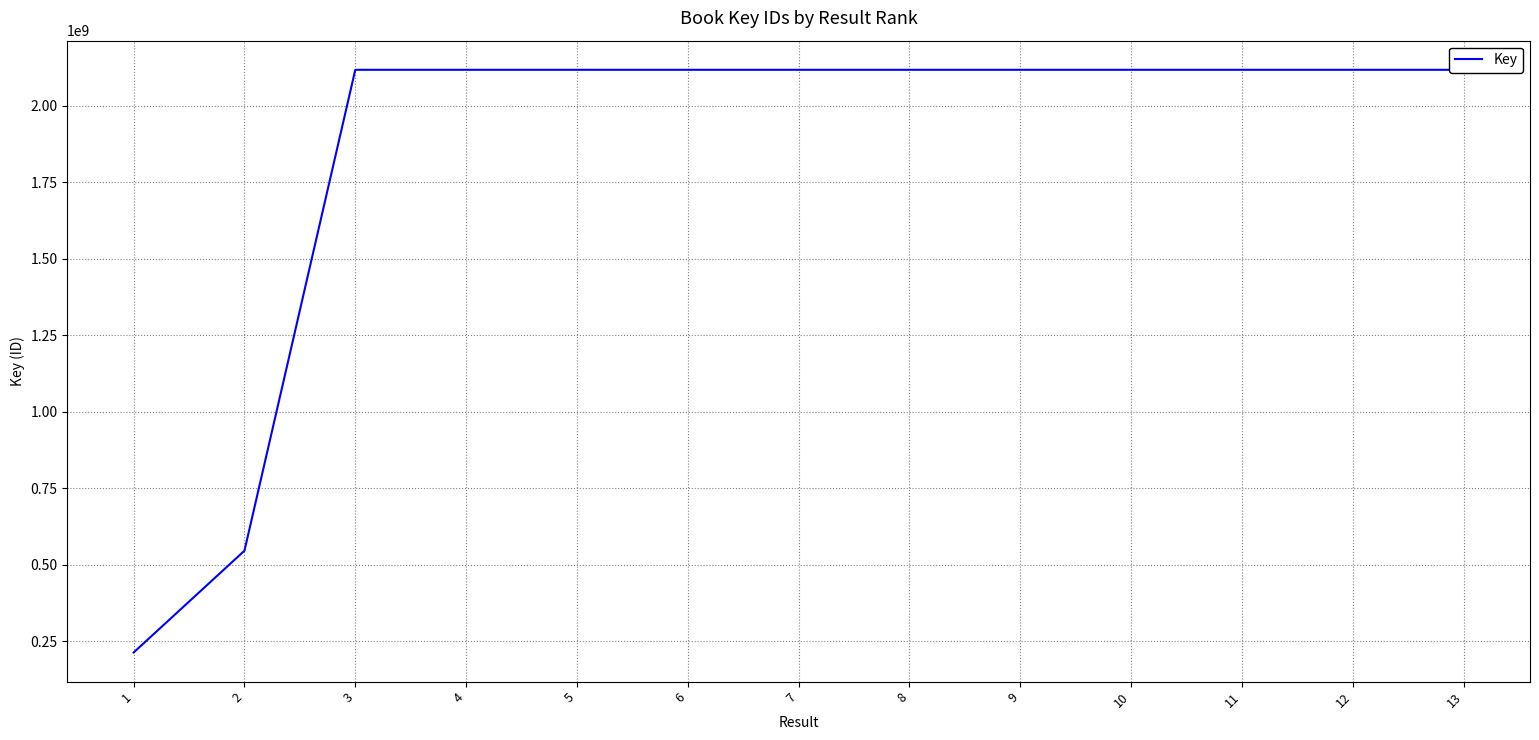

Is it true that the value at 3 is 2117886405?

True